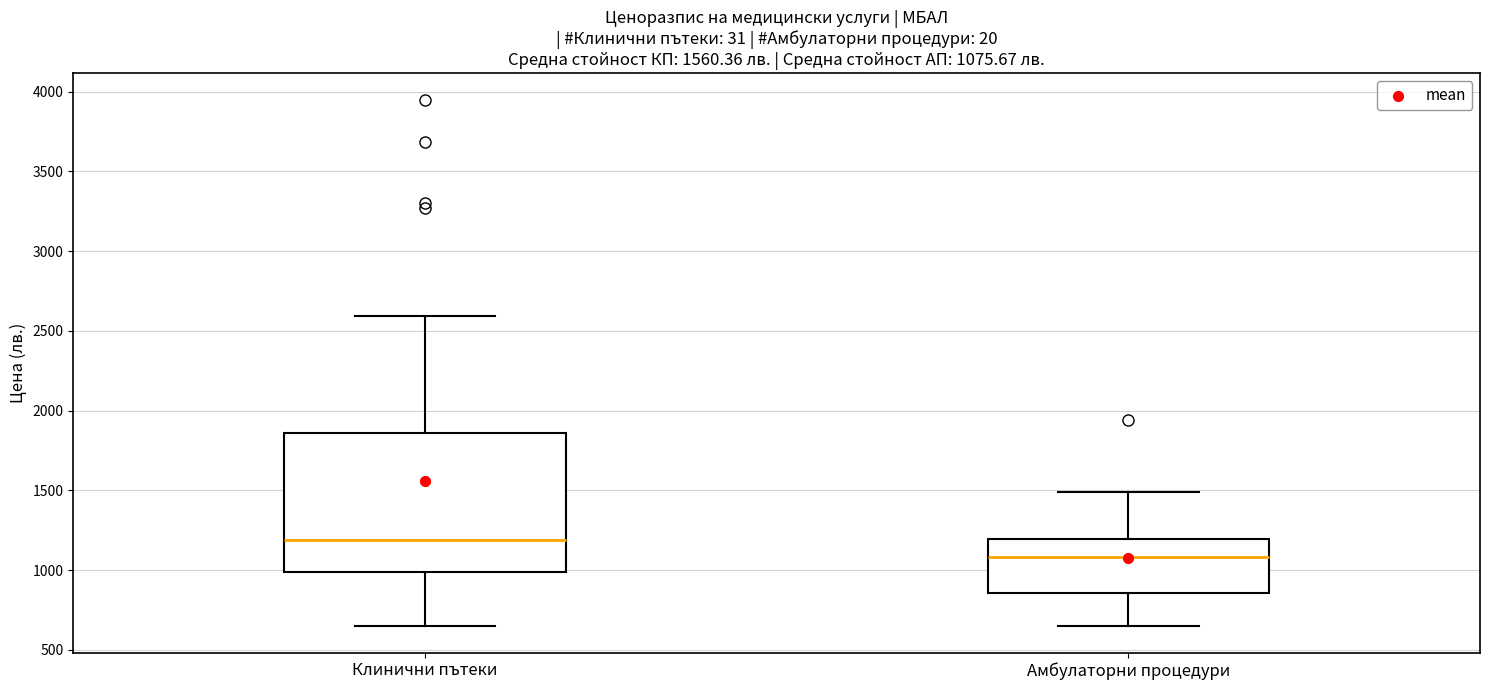

Comparing the boxes themselves (not the whiskers), which one is the tallest?

Клинични пътеки